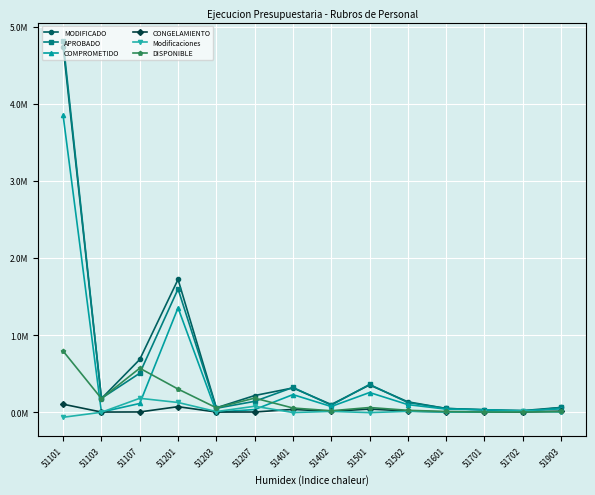

True or false: CONGELAMIENTO has a value of 1121.0 at 51601.

True